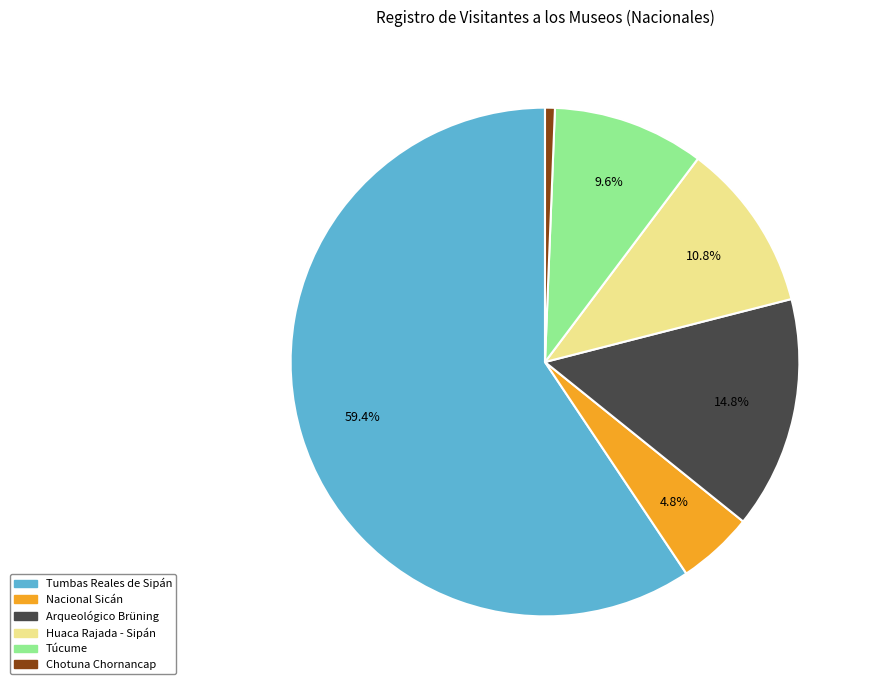

Is there a majority slice in this chart?

Yes